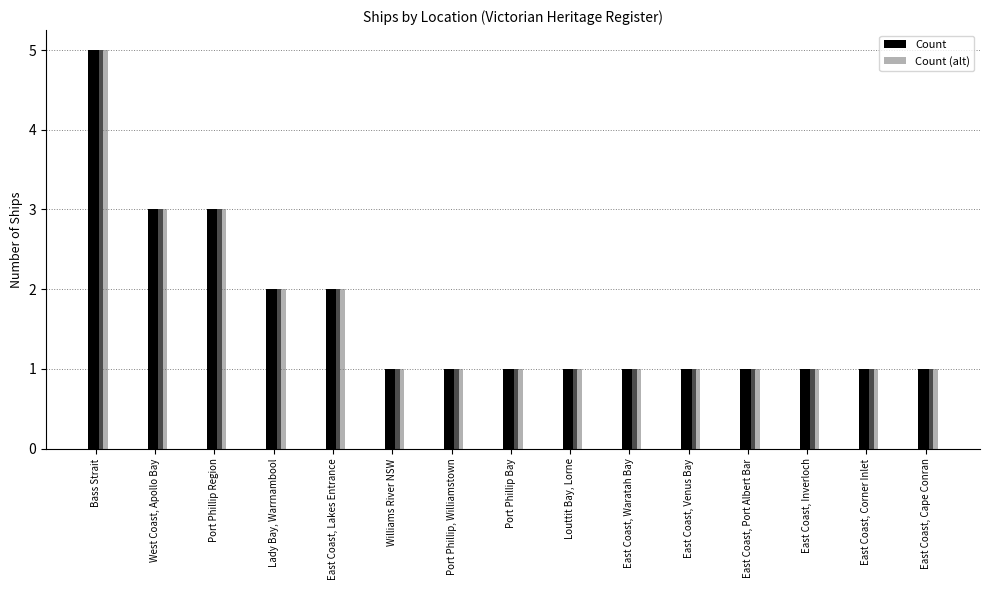

True or false: Count (alt) has a value of 2 at Lady Bay, Warrnambool.

True